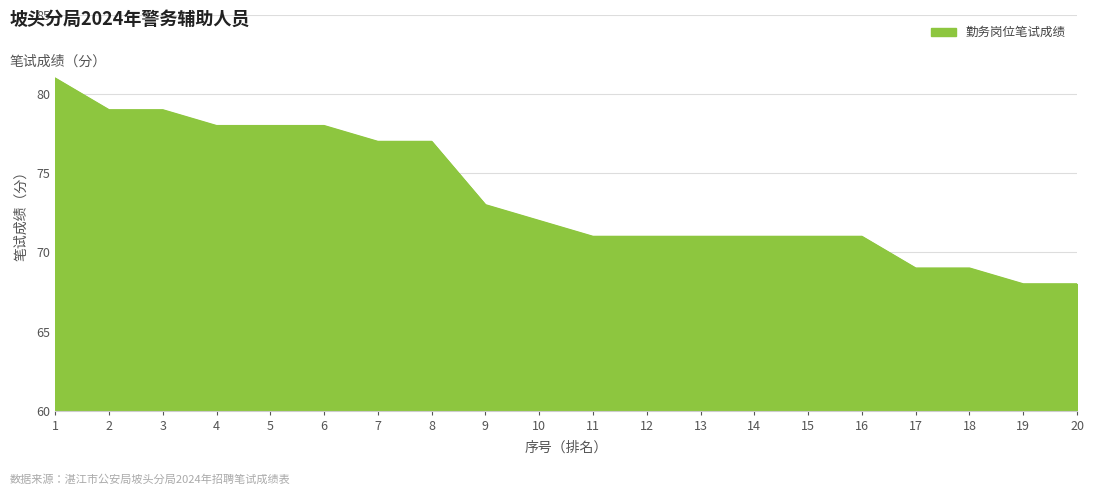

Count the number of data series in this chart.

1